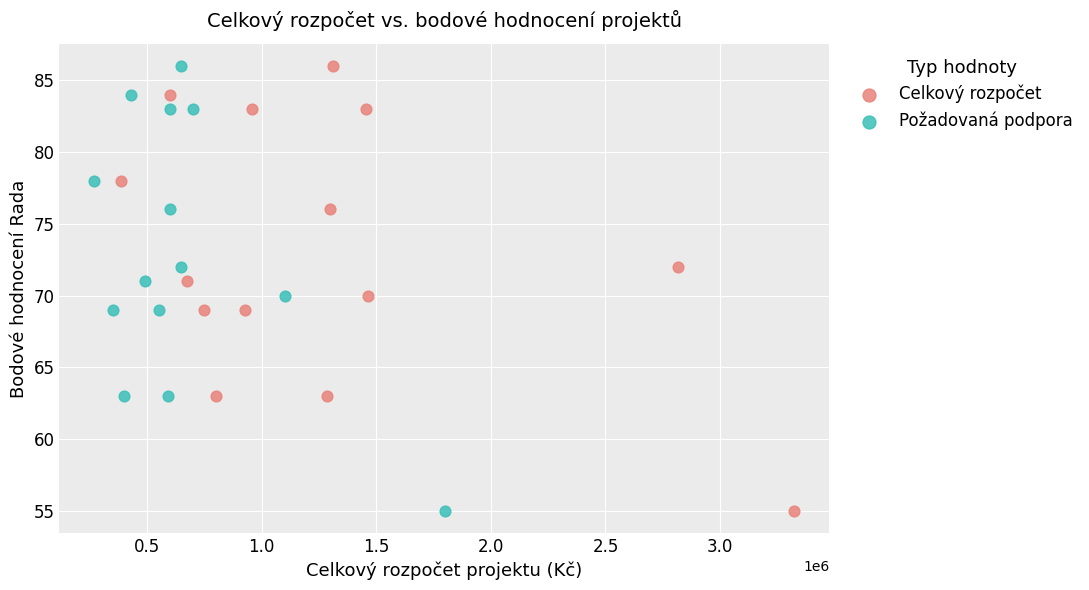

What are all the series names shown in the legend?

Celkový rozpočet, Požadovaná podpora